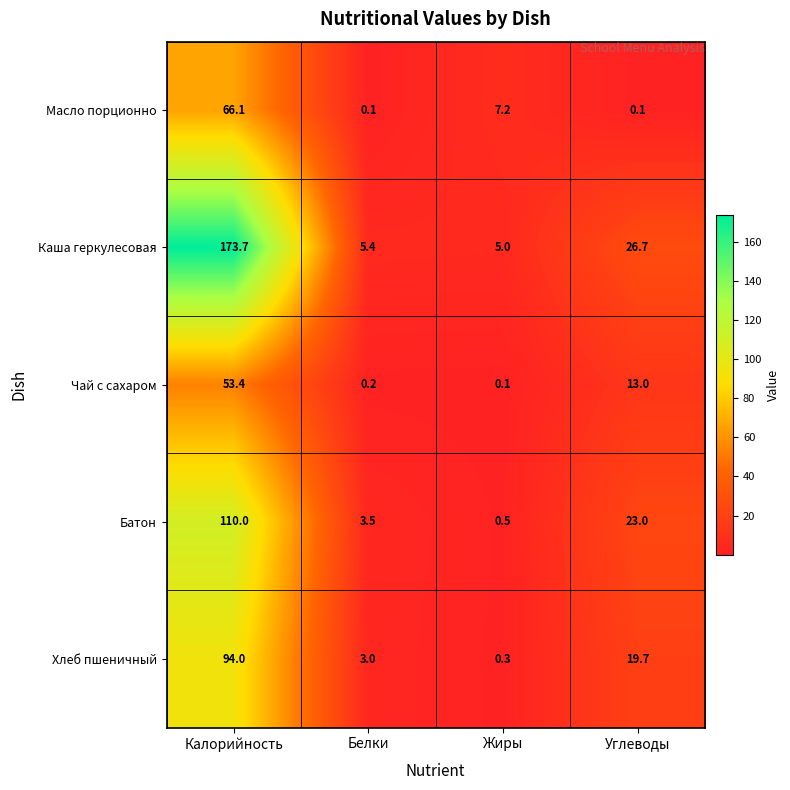

Where does the Каша геркулесовая series first go above 26?

Калорийность